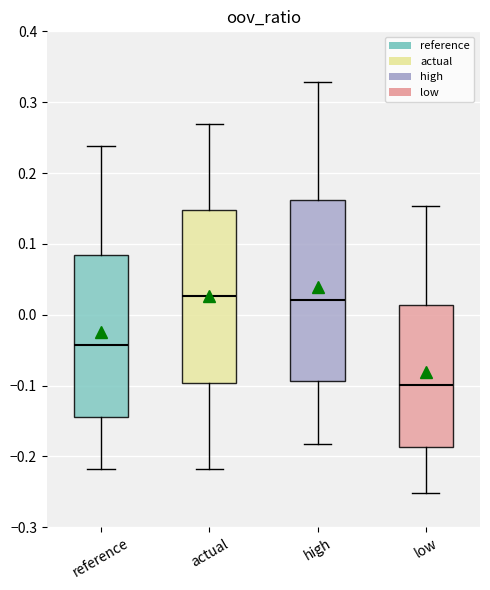

Which box has the lowest median line?

low